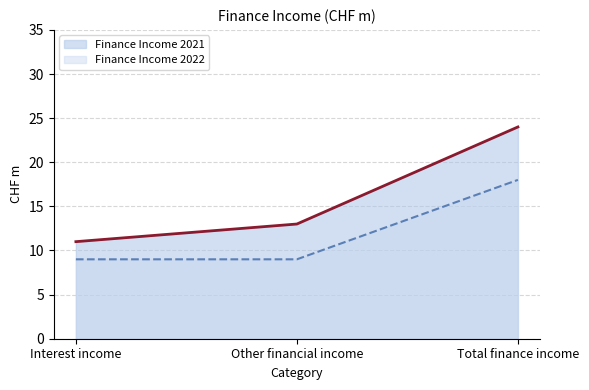

Which series has the largest total across all categories?

Finance Income 2021